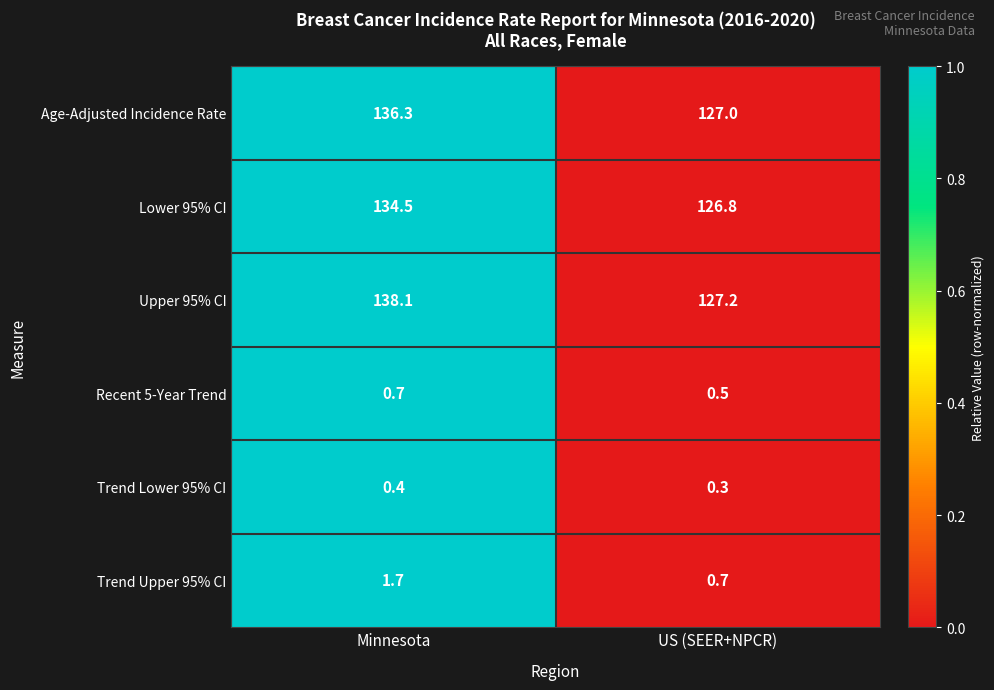

Which series has the largest total across all categories?

Upper 95% CI